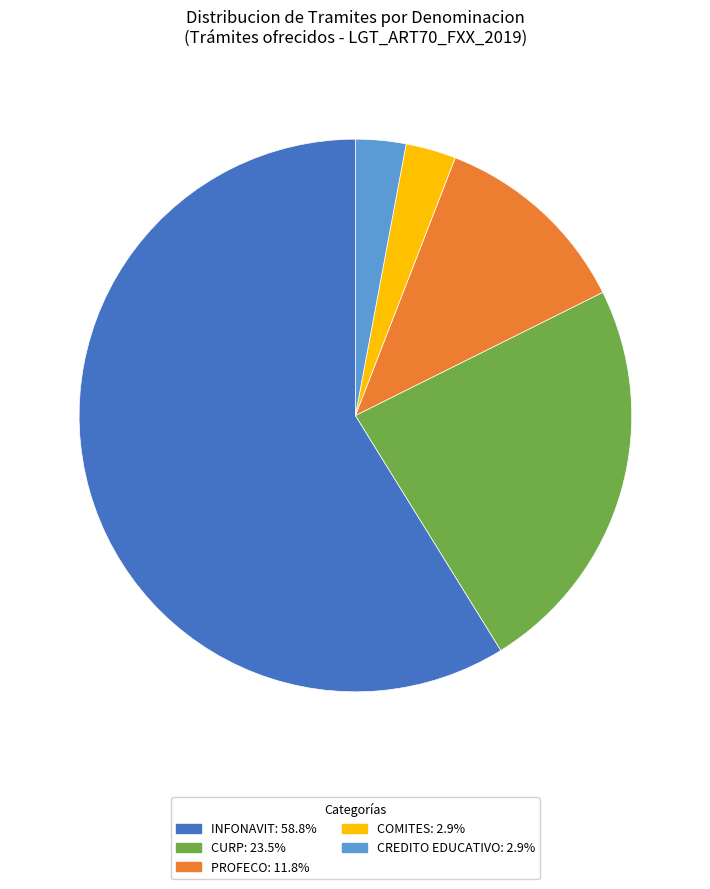

Count the number of slices in the pie.

5